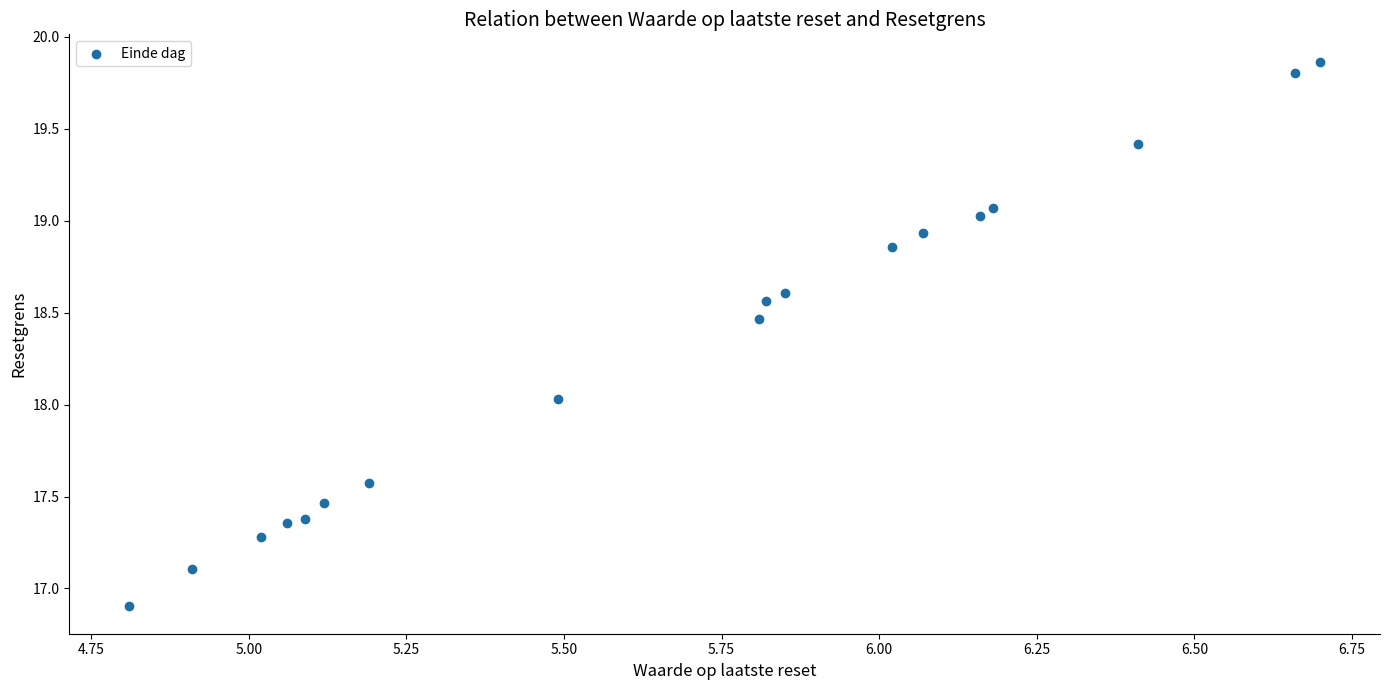

What is the range of Y values (max minus min)?

3.0